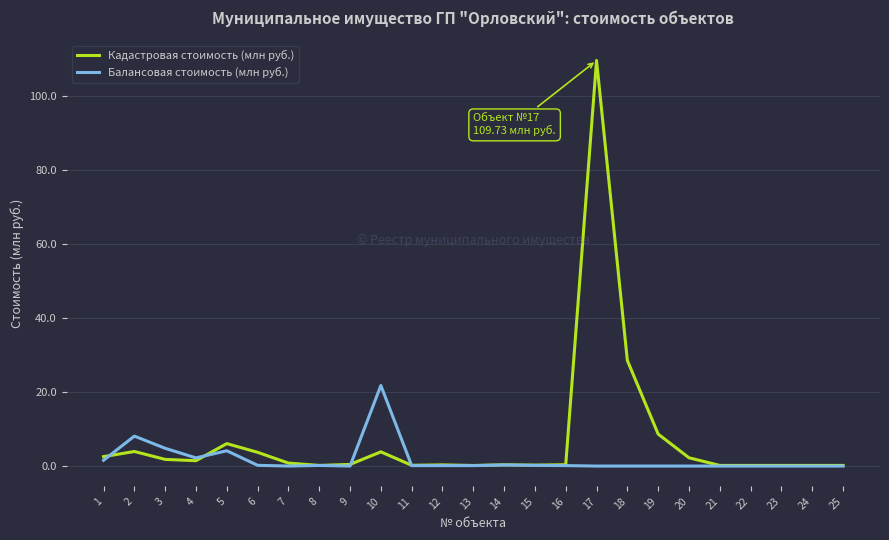

Which series has the largest range (max minus min)?

Кадастровая стоимость (млн руб.)